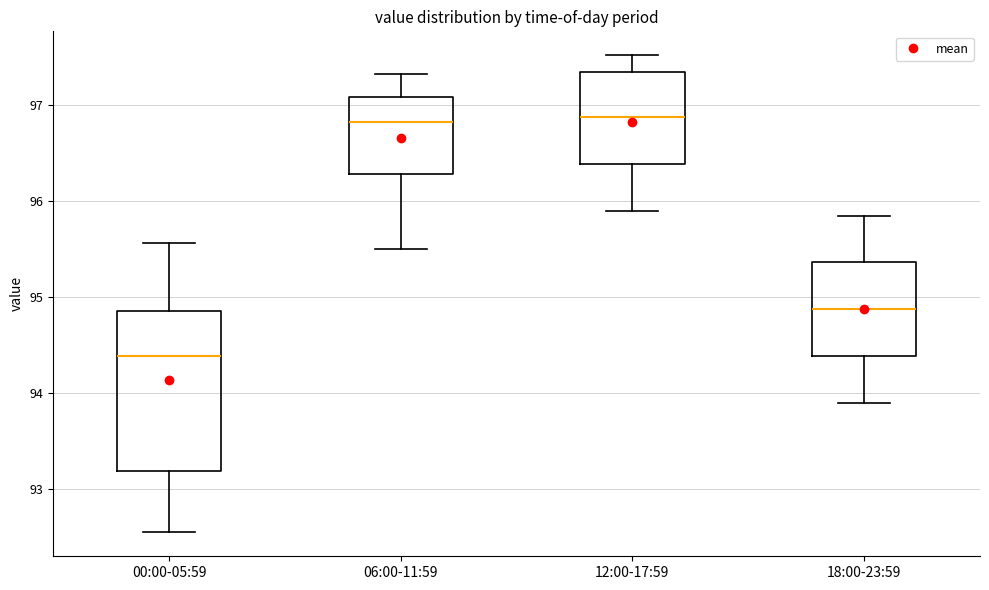

Which box is the tallest, from its lower edge to its upper edge?

00:00-05:59